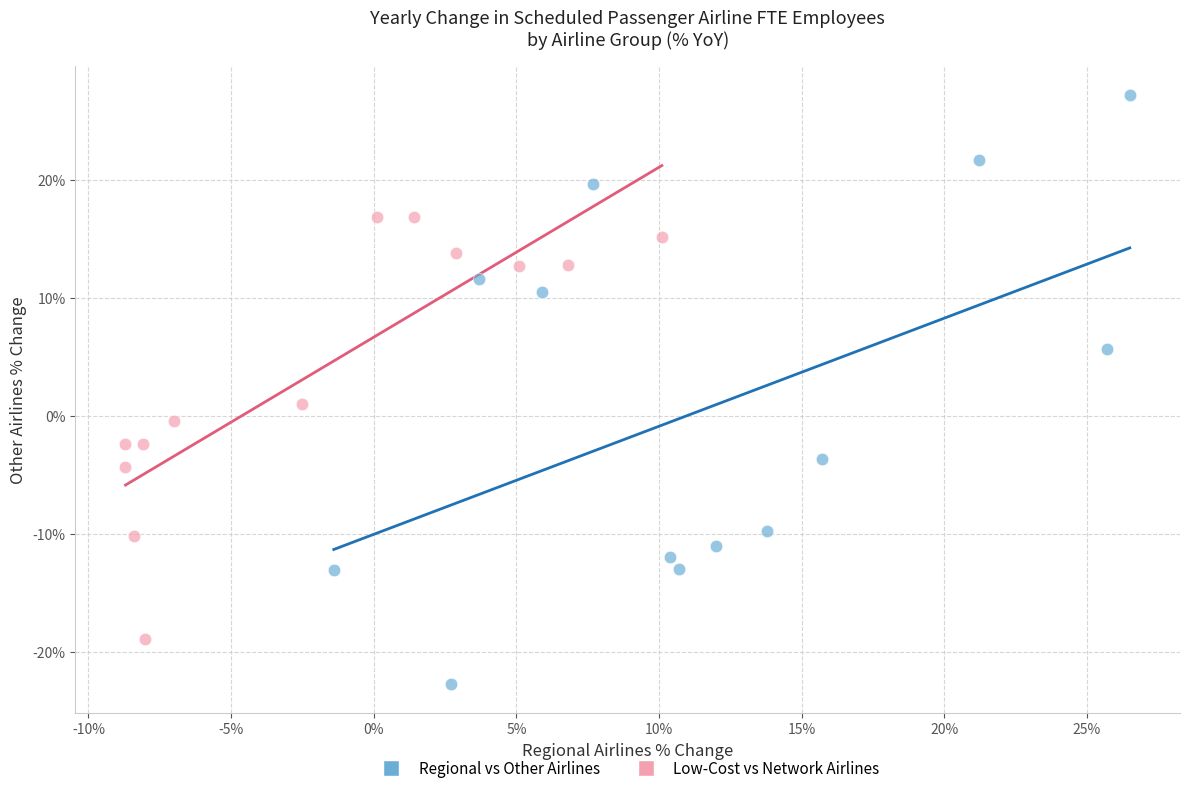

Which series contains the highest Y value?

Regional vs Other Airlines